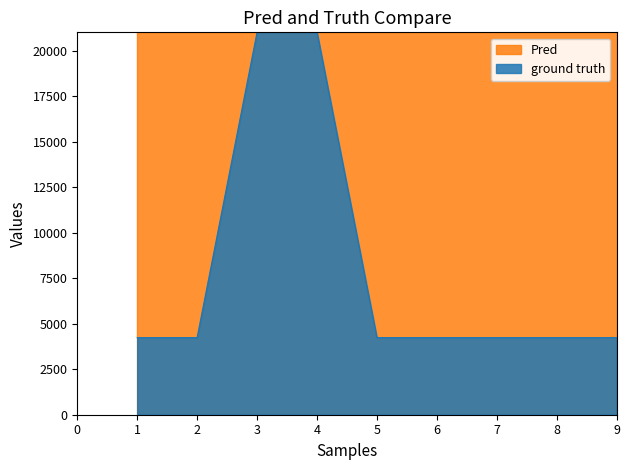

Is the value of ground truth at 9 greater than the value of Pred at 7?

No